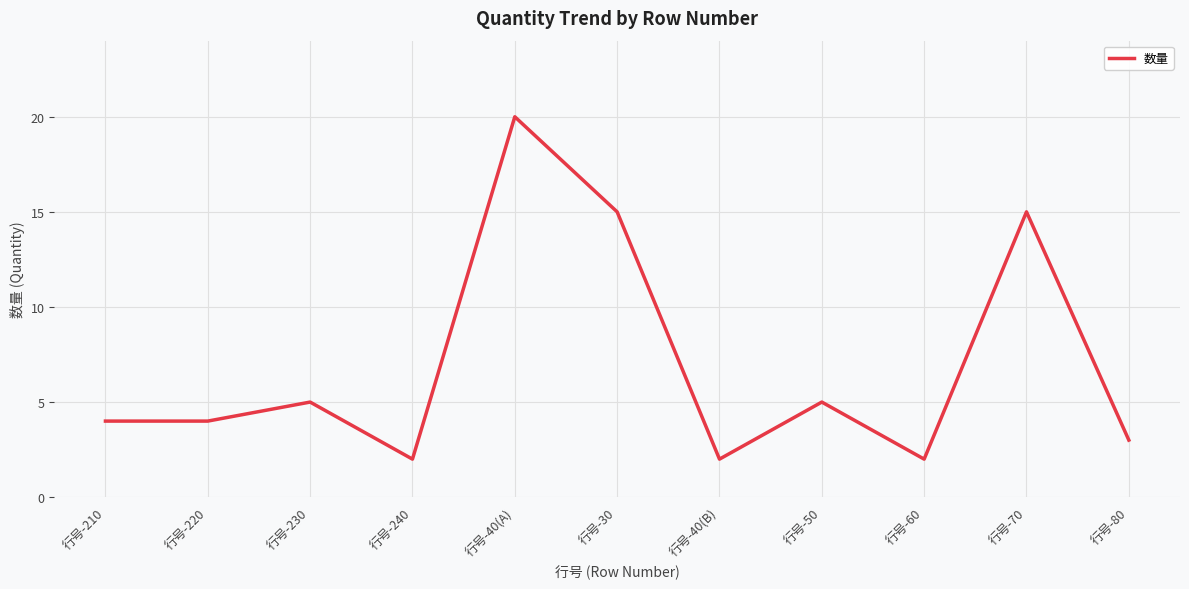

Which label corresponds to the largest value in the chart?

行号-40(A)